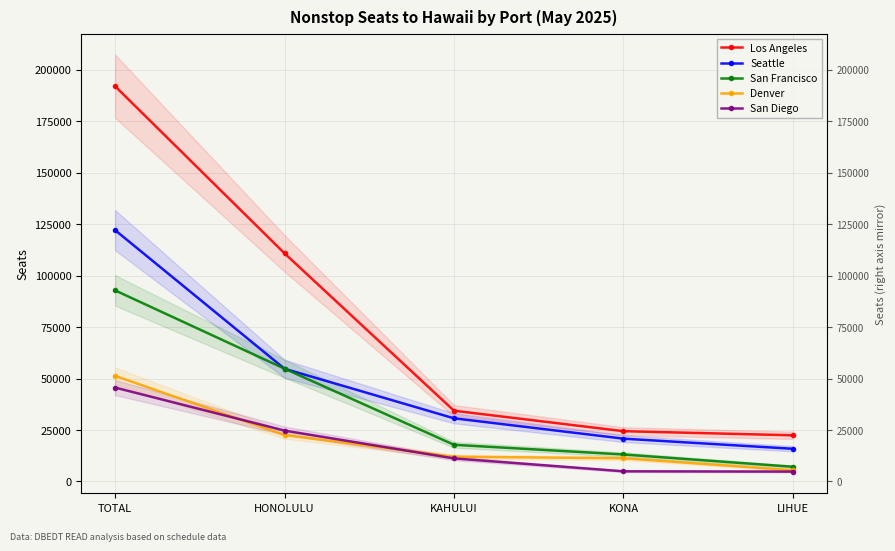

What is the value of the San Diego point at the 5th from the left?

4789